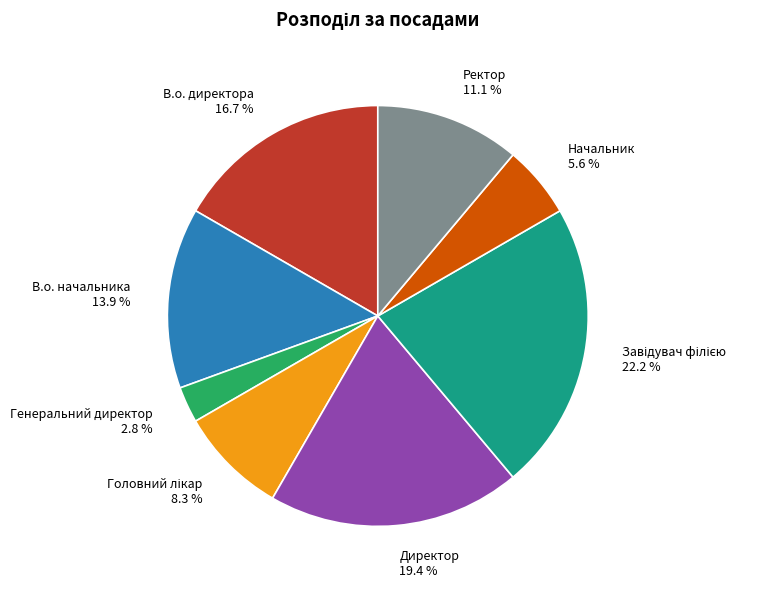

True or false: В.о. начальника accounts for 22% of the total.

False